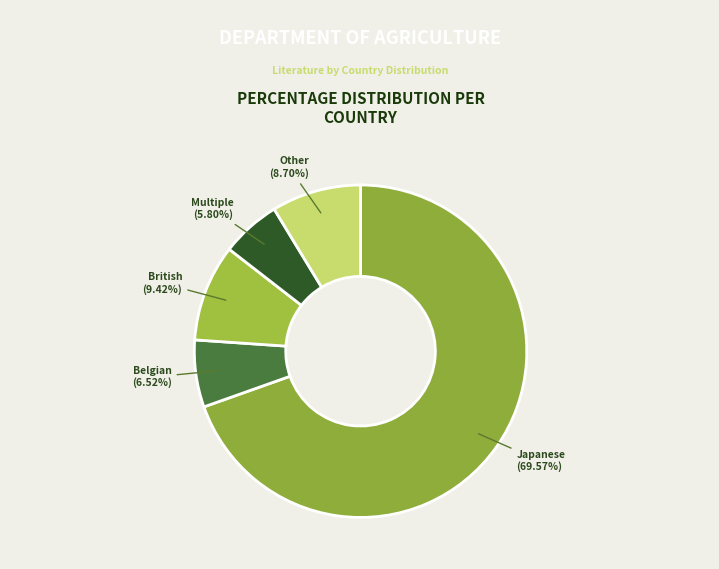

Which category has the biggest portion of the pie?

Japanese